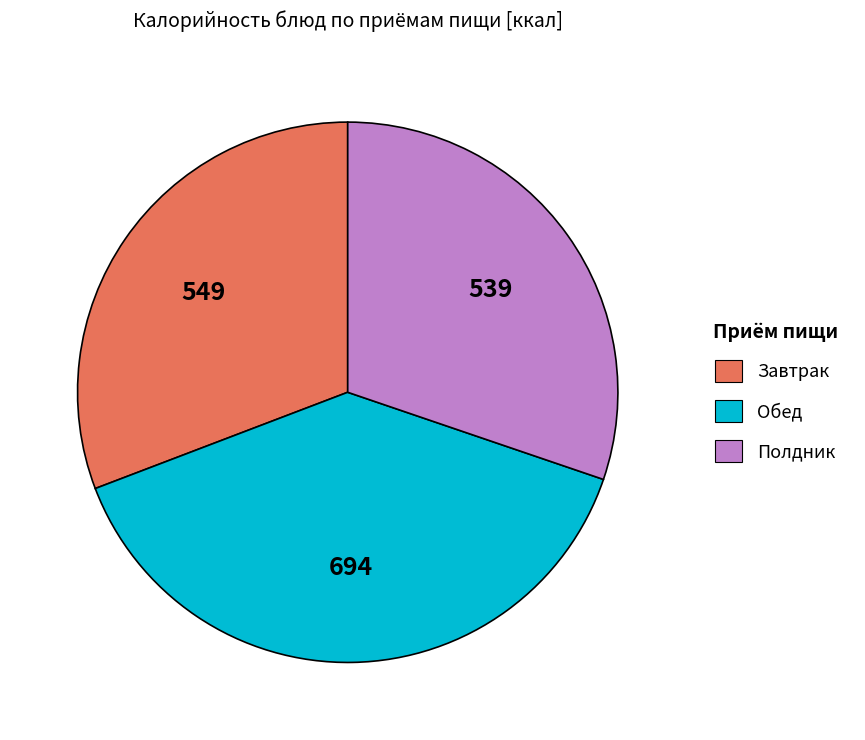

Is Полдник the majority of the pie?

No